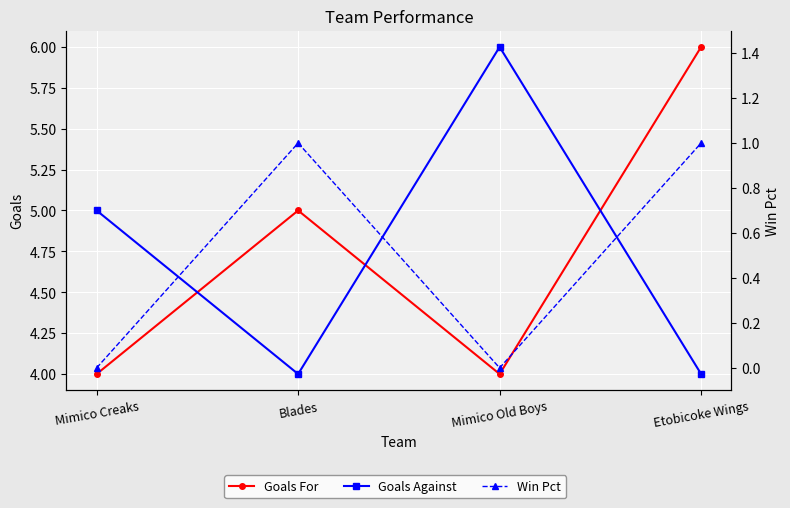

Reading left to right, extract all data points from this chart.

Goals For: 4	5	4	6
Goals Against: 5	4	6	4
Win Pct: 0	1	0	1